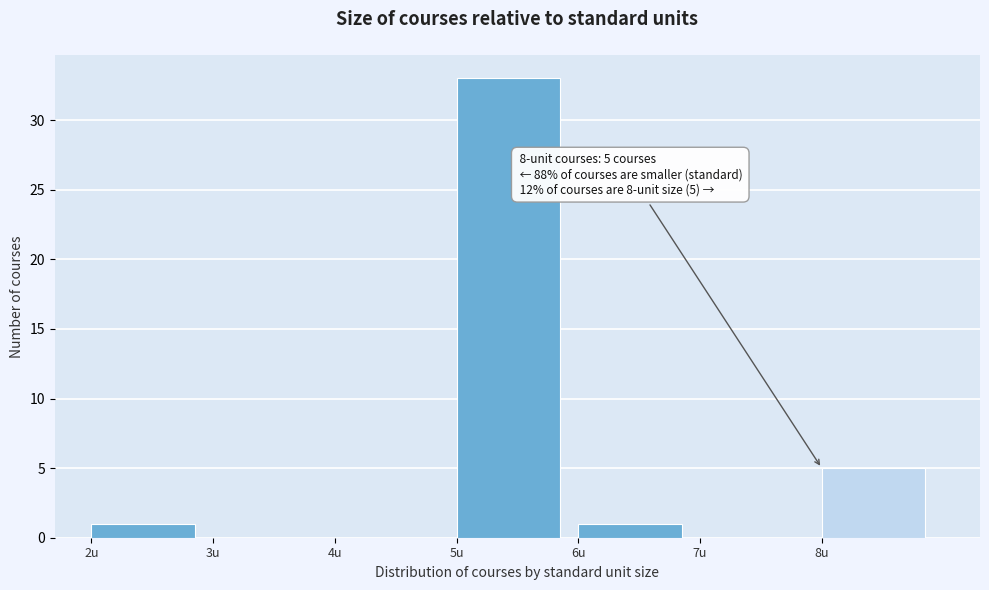

Over which range of the x-axis is the bar tallest?

5 to 6